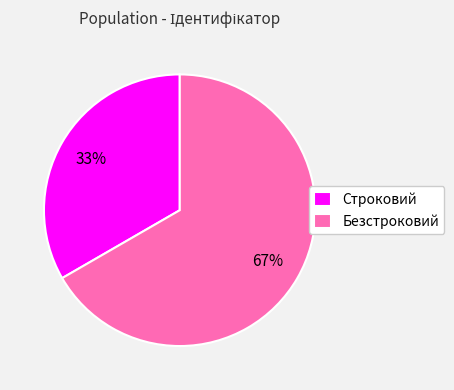

What is the ratio of the value at Безстроковий to the value at Строковий?

2.0